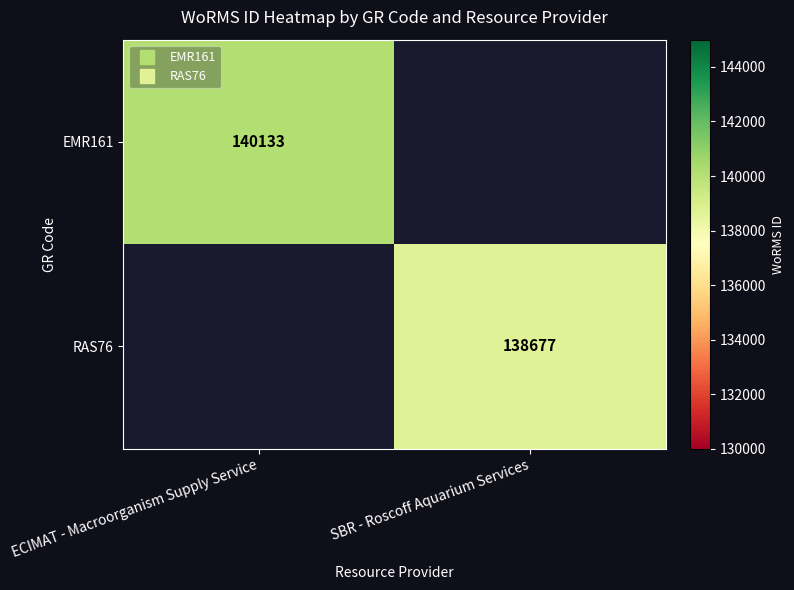

What is the maximum value shown in the chart?

140133.0